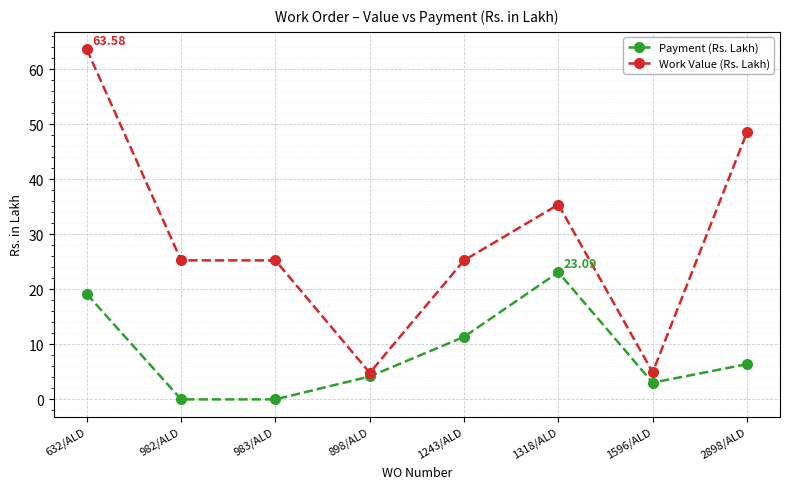

What position from the left is 2898/ALD?

8